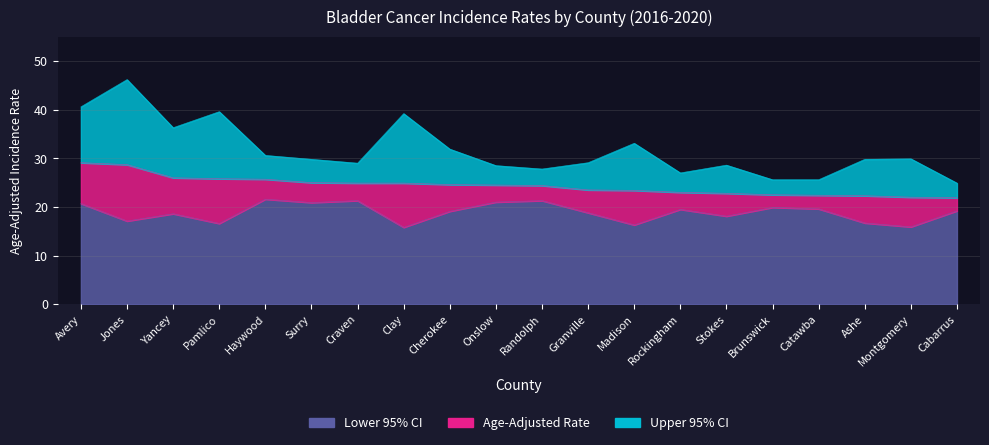

True or false: Upper 95% CI has a value of 46.5 at Haywood.

False